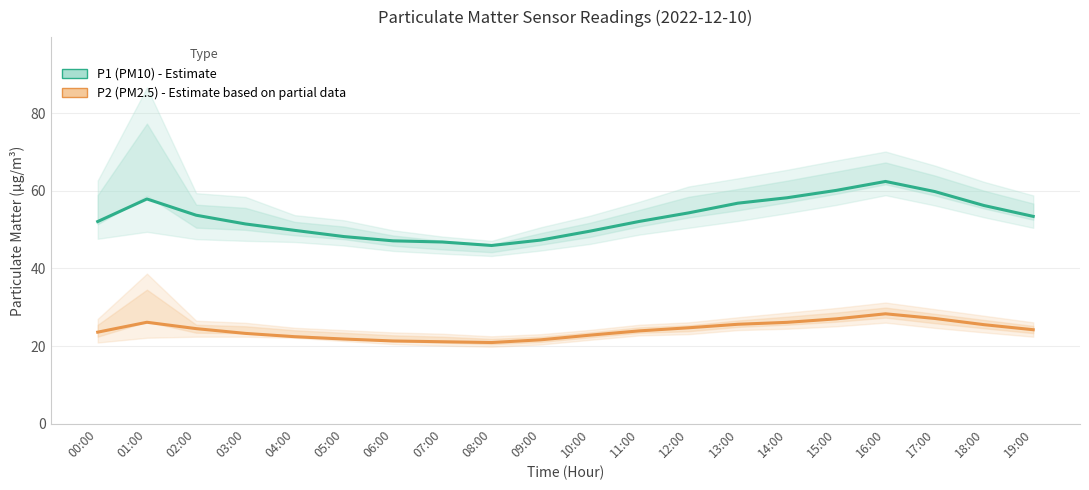

True or false: P2 (PM2.5) - Estimate based on partial data and P1 (PM10) - Estimate cross at least once.

False